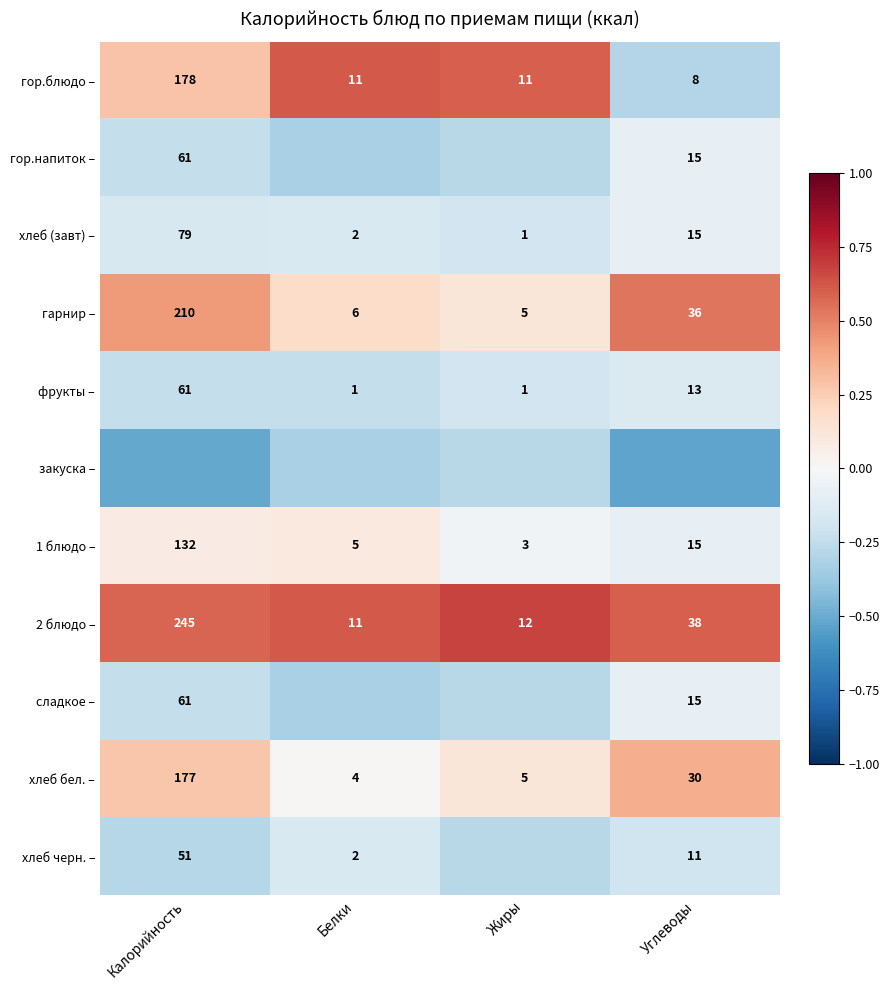

At which label does фрукты – first exceed 13?

Калорийность